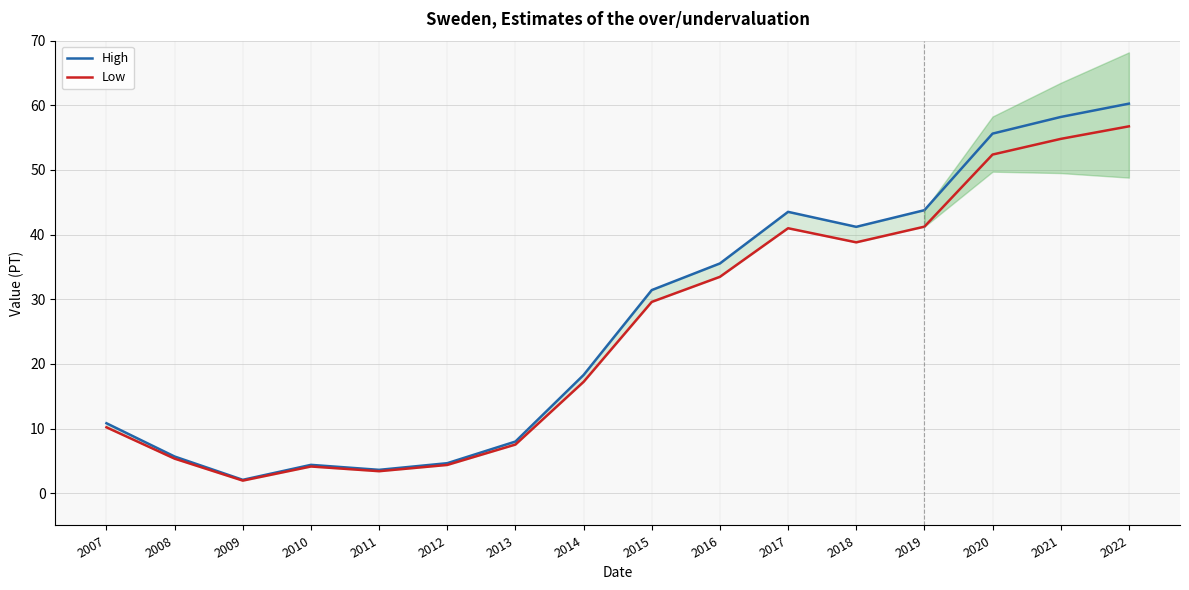

True or false: Low and High cross at least once.

False